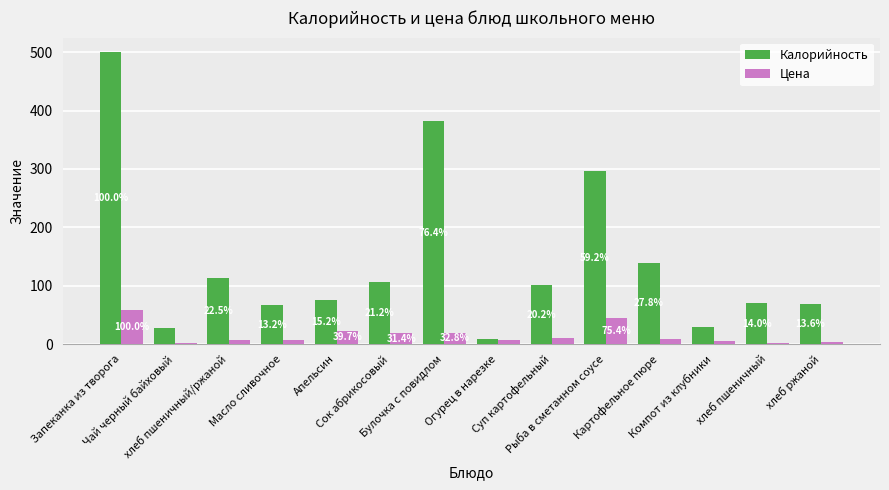

Which series has the largest total across all categories?

Калорийность